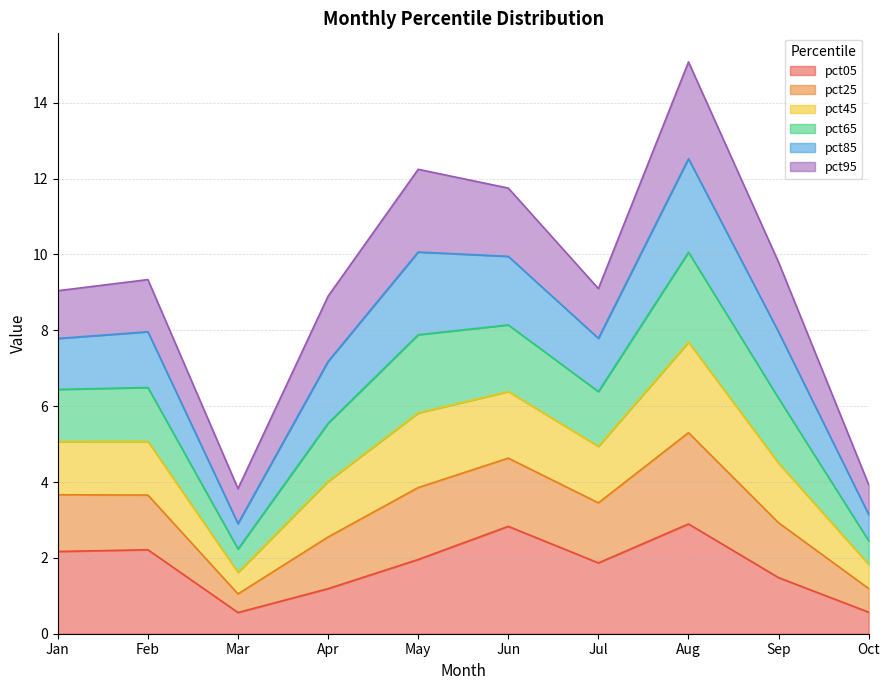

What is the lowest value of the pct05 series?

0.6